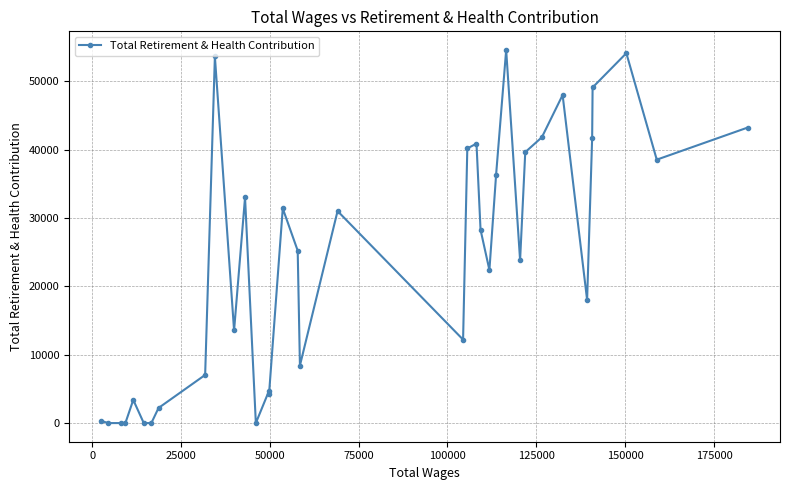

What is the difference between the maximum and second lowest values?

54562